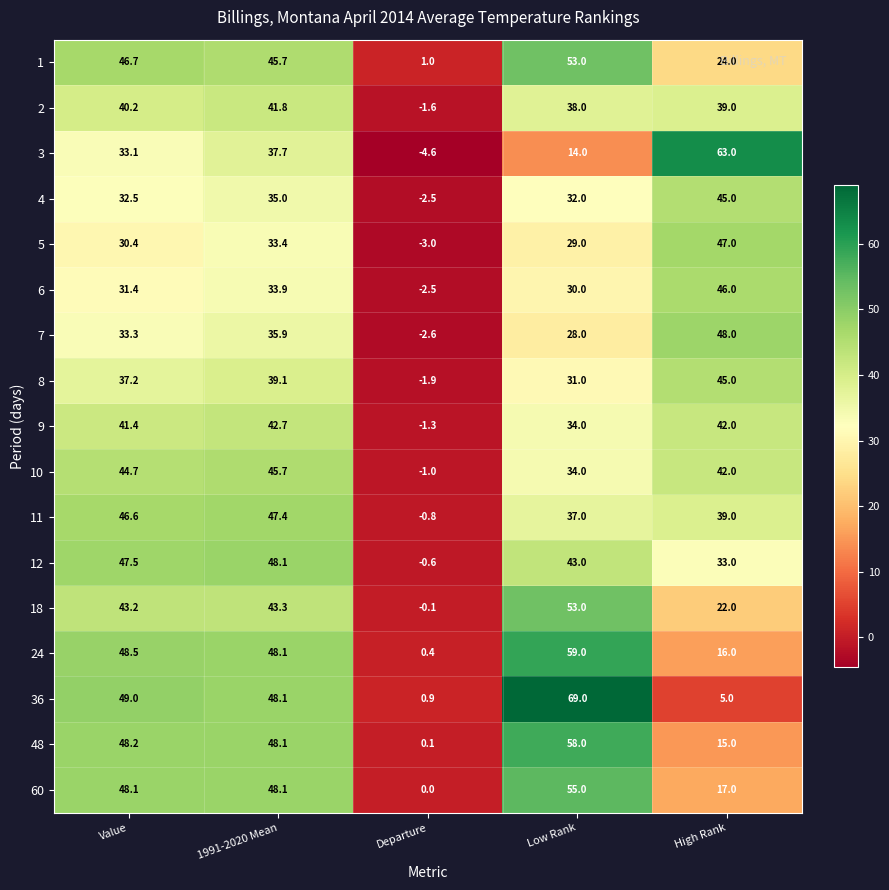

What is the difference between the second highest and minimum values in the 4 series?

37.5